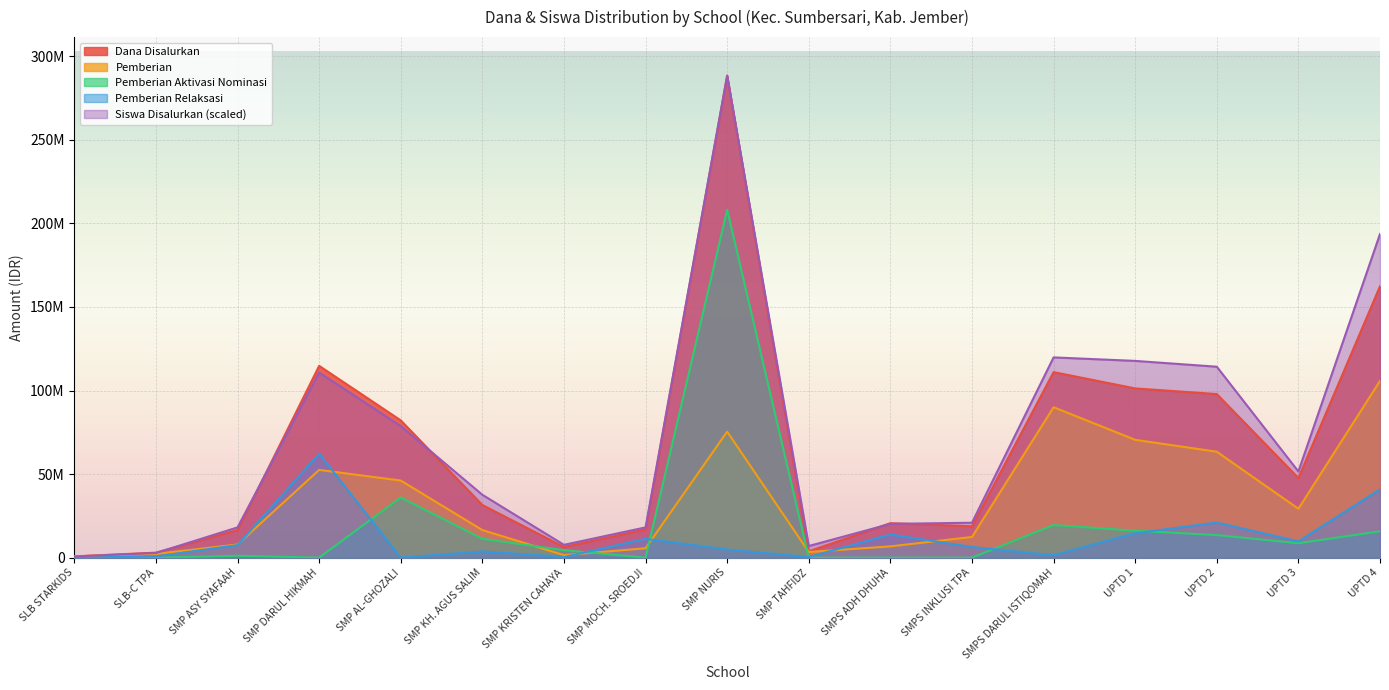

Does the chart display data point markers on the line(s)?

No